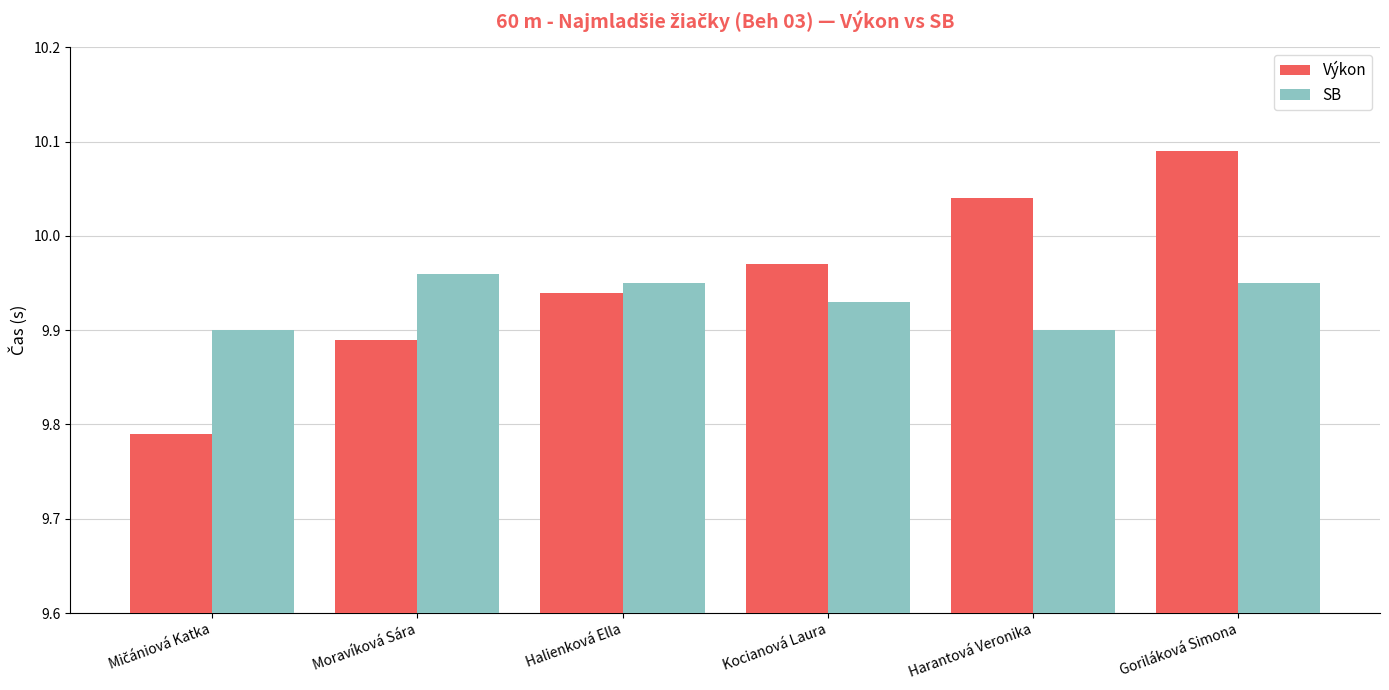

Rank the series by their maximum value, from highest to lowest.

Výkon, SB